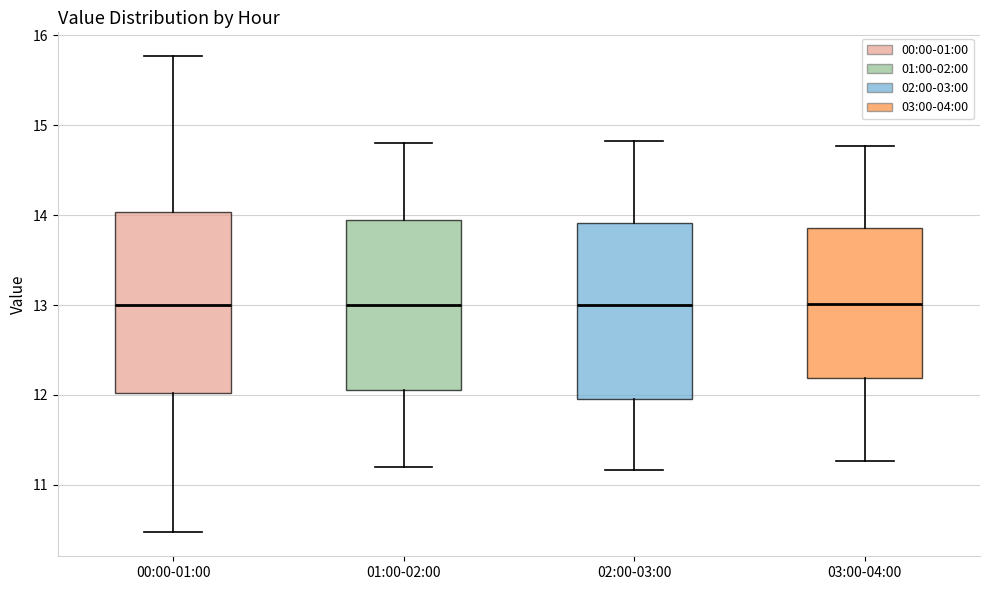

Reading left to right, read every box against the y-axis: the position of its median line, the range the box covers, and the ends of its whiskers. The values are not printed on the chart, so give them approximately, as read against the axis.

00:00-01:00: median 13.0, box 12.0 to 14.0, whiskers 10.5 to 15.8
01:00-02:00: median 13.0, box 12.1 to 14.0, whiskers 11.2 to 14.8
02:00-03:00: median 13.0, box 12.0 to 13.9, whiskers 11.2 to 14.8
03:00-04:00: median 13.0, box 12.2 to 13.9, whiskers 11.3 to 14.8